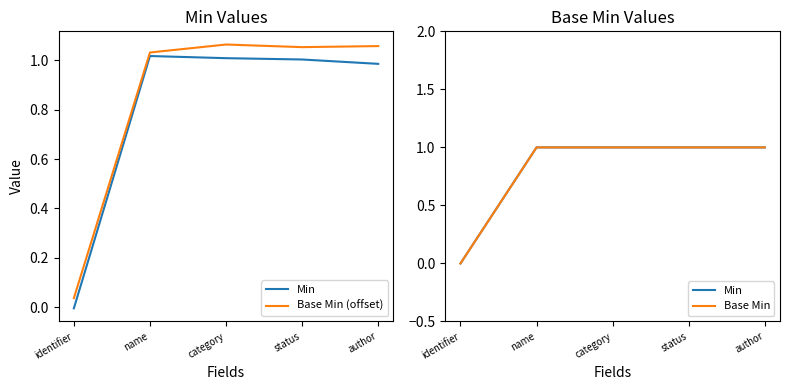

How many categories are shown in the chart?

5